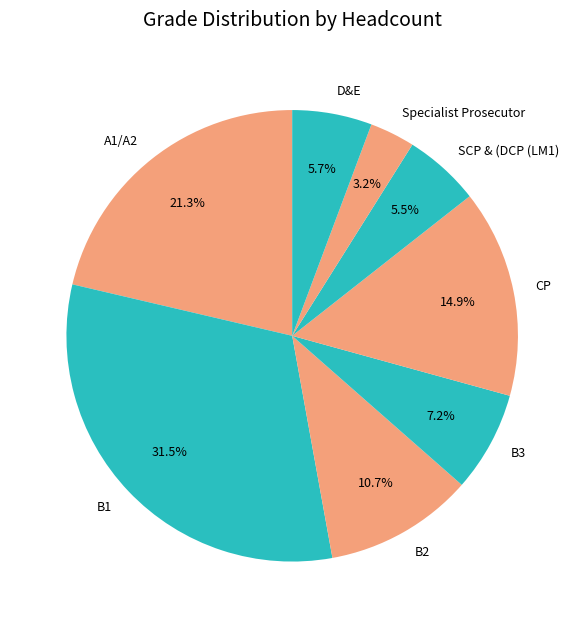

Is there a majority slice in this chart?

No